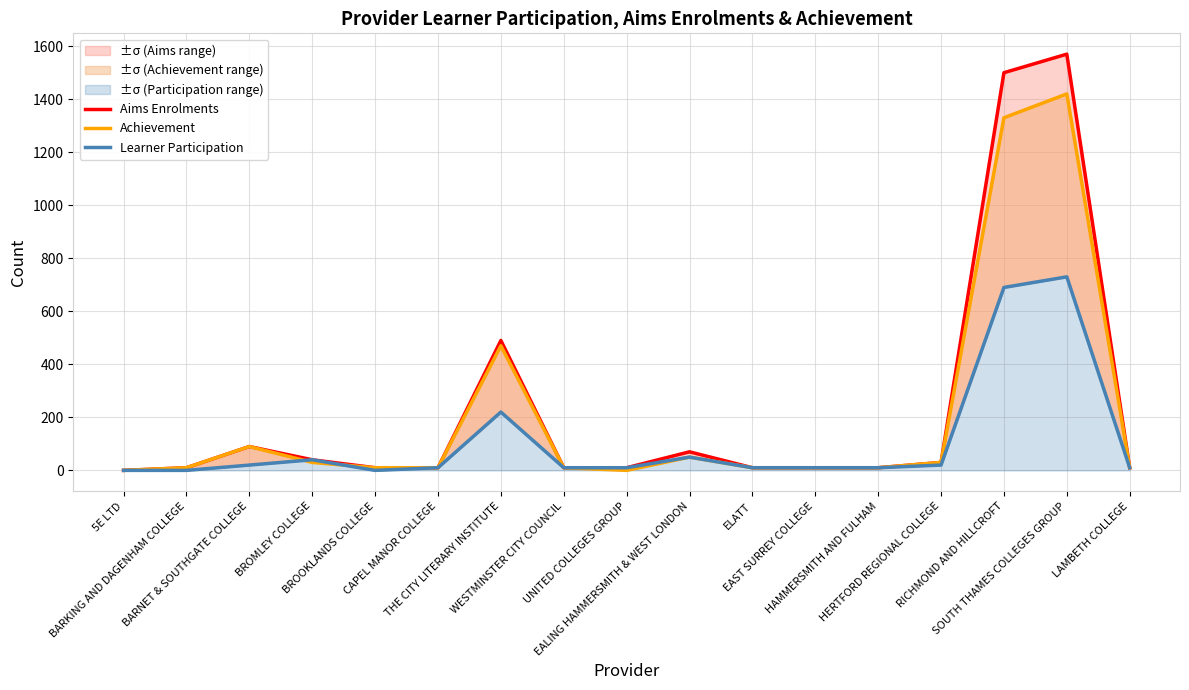

Reading left to right, extract all data points from this chart.

Aims Enrolments: 0	10	90	40	10	10	490	10	10	70	10	10	10	30	1500	1570	10
Achievement: 0	10	90	30	10	10	470	10	0	50	10	10	10	30	1330	1420	10
Learner Participation: 0	0	20	40	0	10	220	10	10	50	10	10	10	20	690	730	10